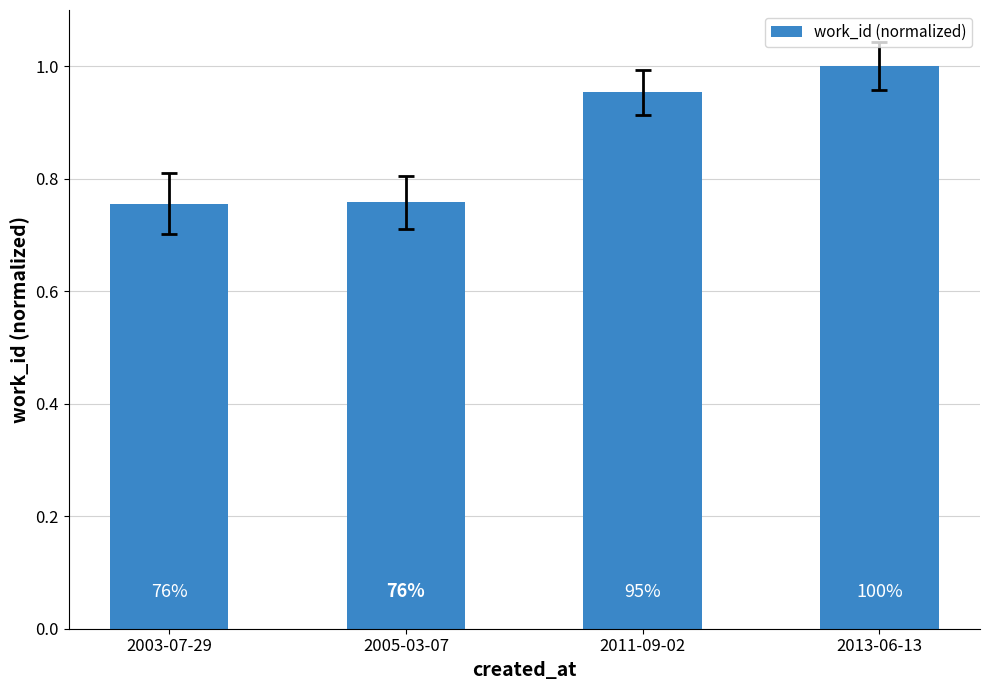

Reading right to left, transcribe all the data shown in this chart.

2013-06-13=1.0	2011-09-02=1.0	2005-03-07=0.8	2003-07-29=0.8